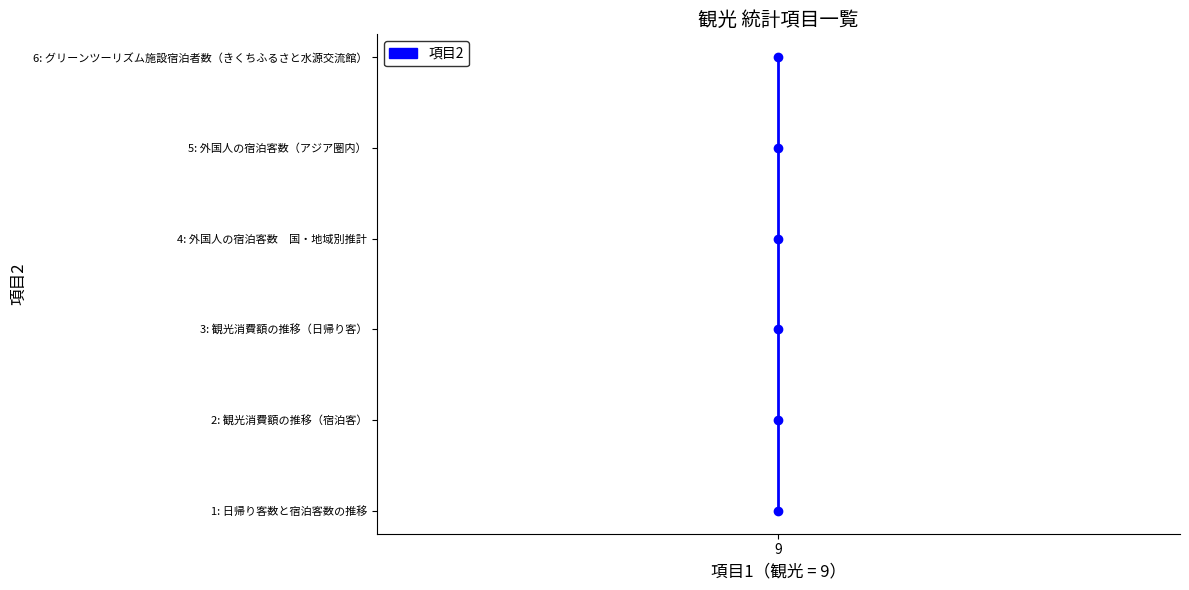

What position from the left is 3?

4